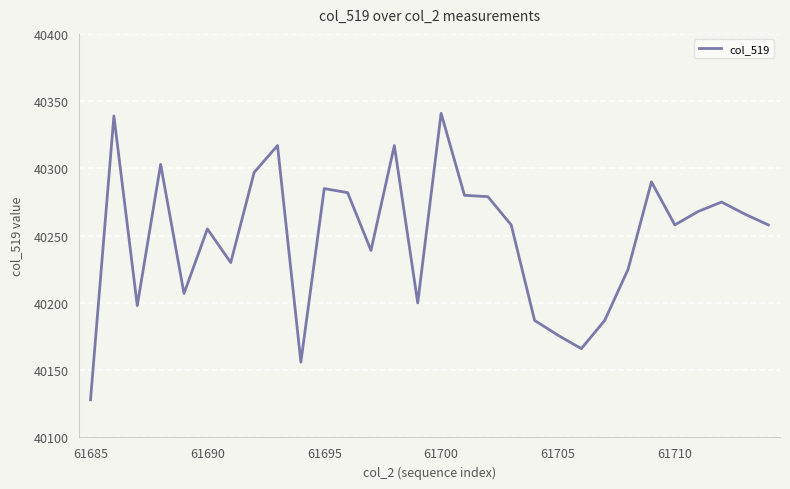

What is the difference between the maximum and minimum values?

213